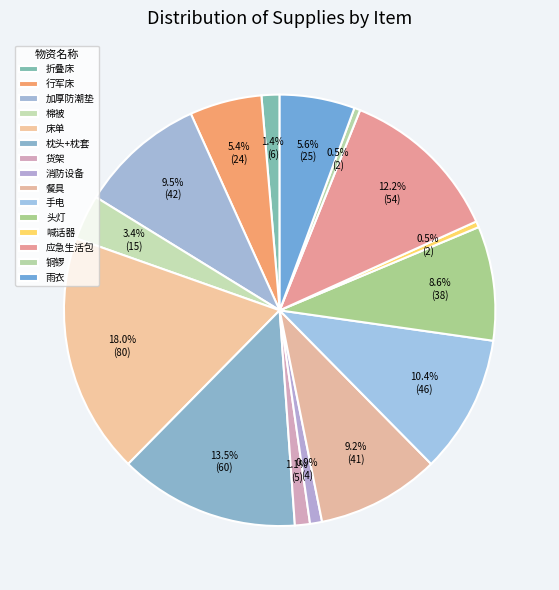

How many slices are in this pie chart?

15